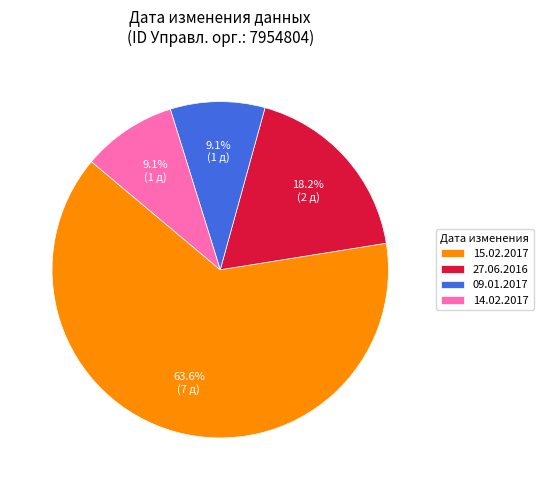

Between 27.06.2016 and 15.02.2017, which is larger?

15.02.2017